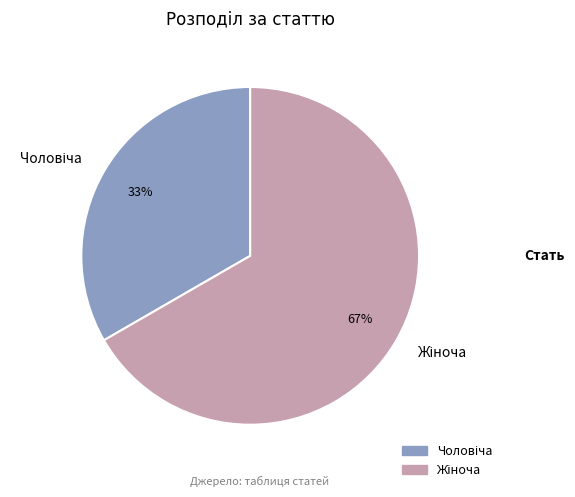

How many segments does this pie chart have?

2